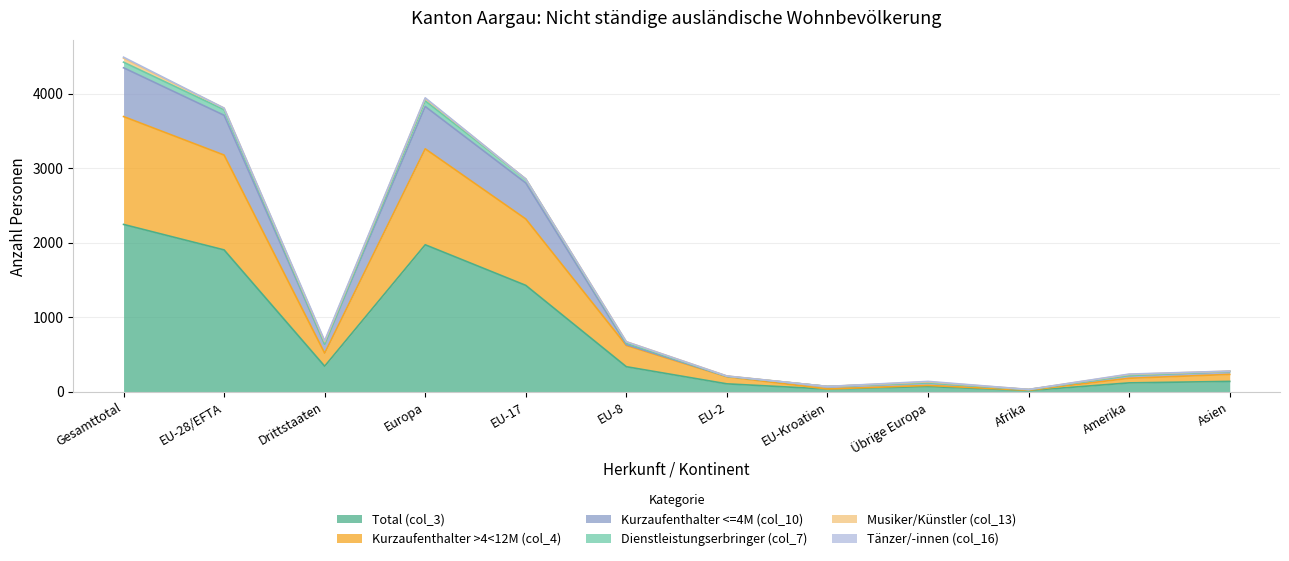

Between Europa and EU-8, which is larger?

Europa